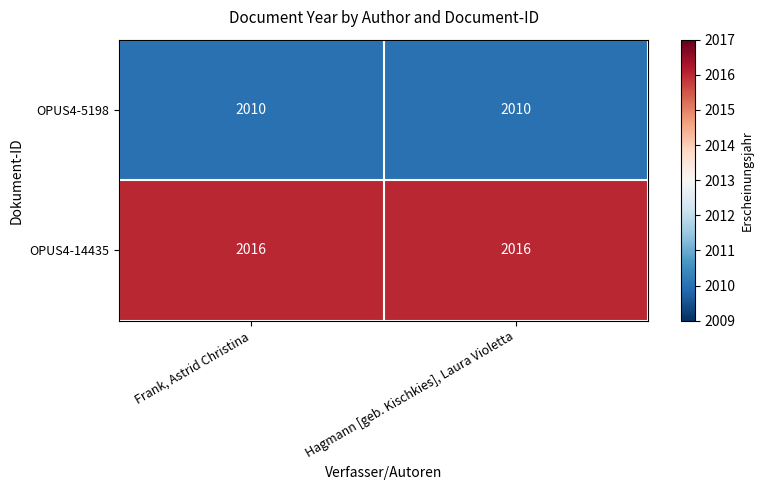

Reading left to right, transcribe all the data shown in this chart.

OPUS4-5198: Frank, Astrid Christina=2010	Hagmann [geb. Kischkies], Laura Violetta=2010
OPUS4-14435: Frank, Astrid Christina=2016	Hagmann [geb. Kischkies], Laura Violetta=2016